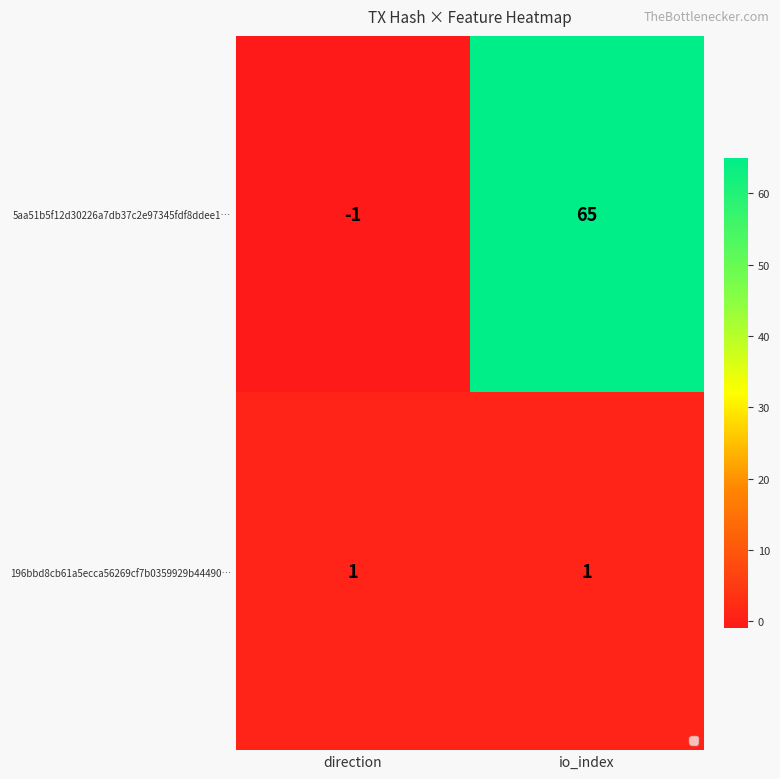

Which label corresponds to the largest value in the chart?

io_index